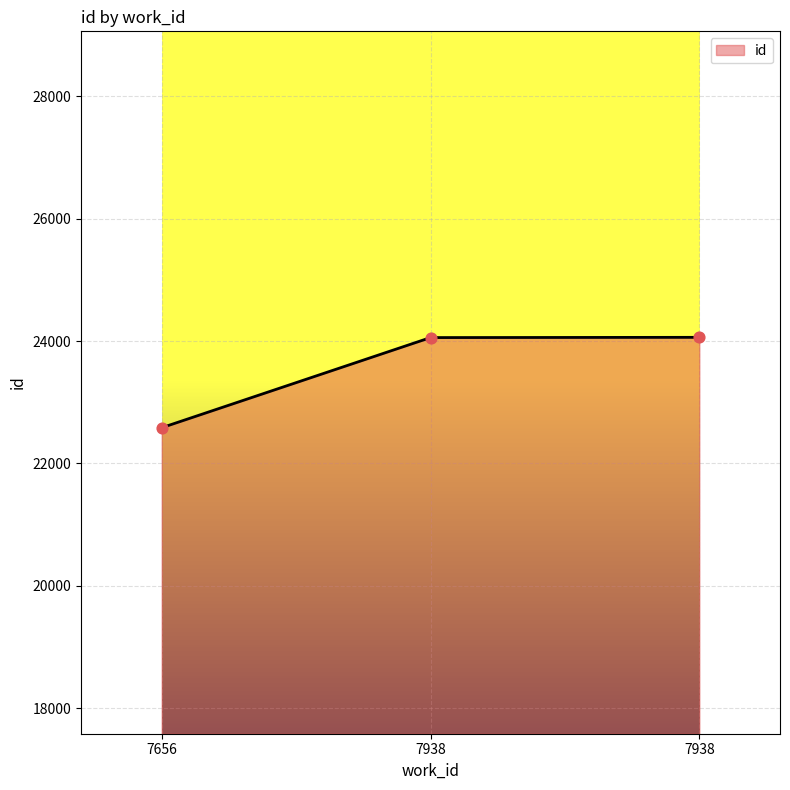

Approximately how many times larger is the value at 7938 compared to 7656?

1.1